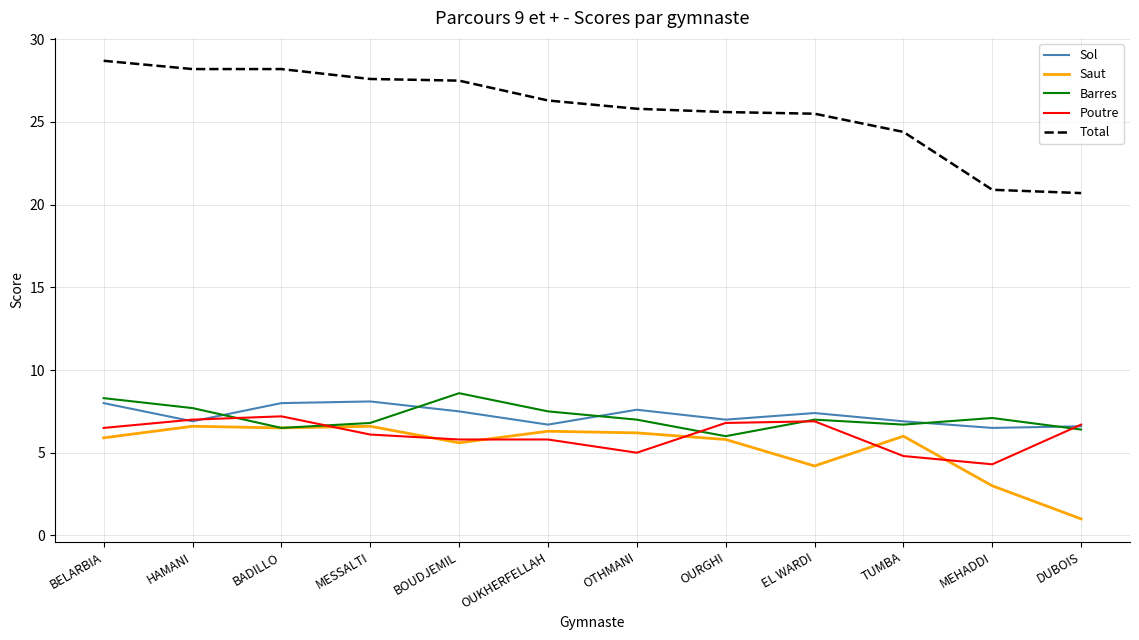

How many lines are shown in the chart?

5